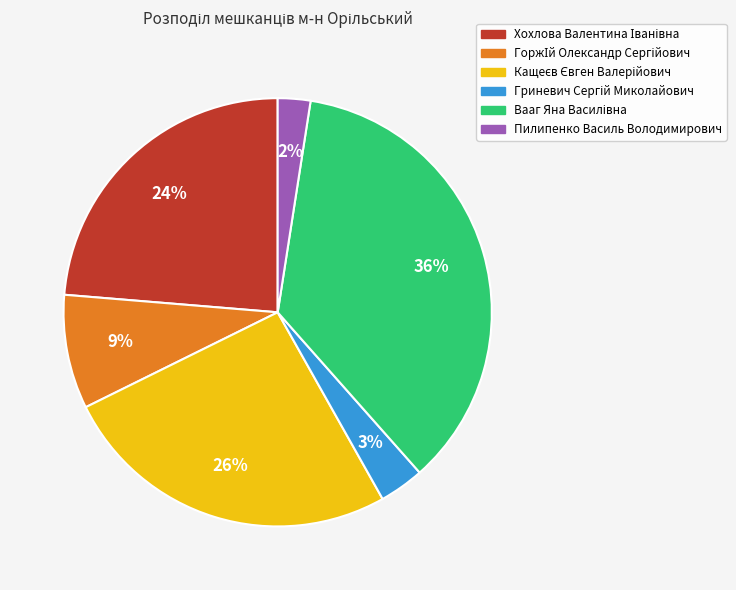

Is there any slice that represents more than half of the pie?

No